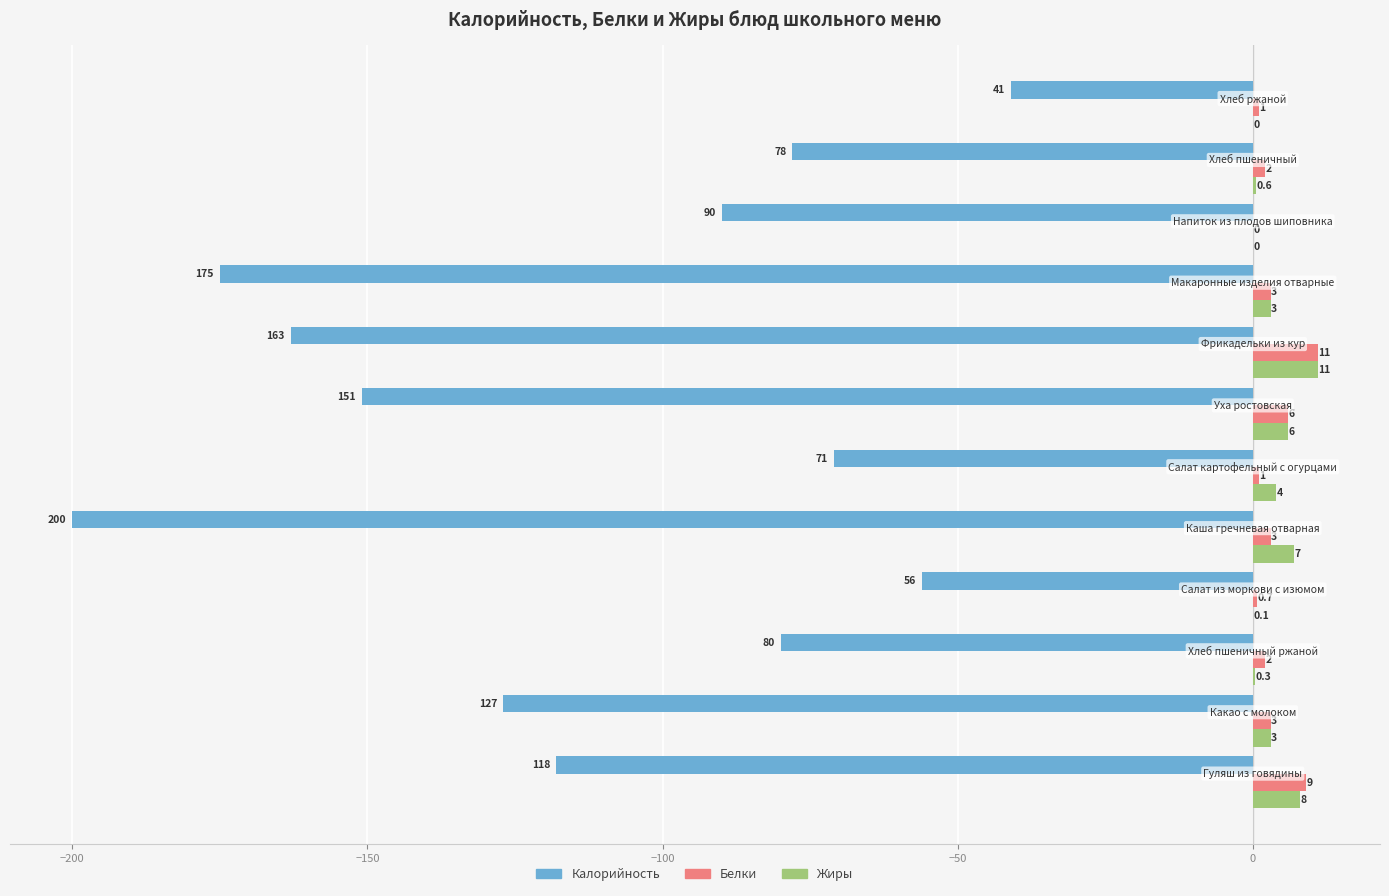

What is the sum of all Калорийность values?

-1350.0